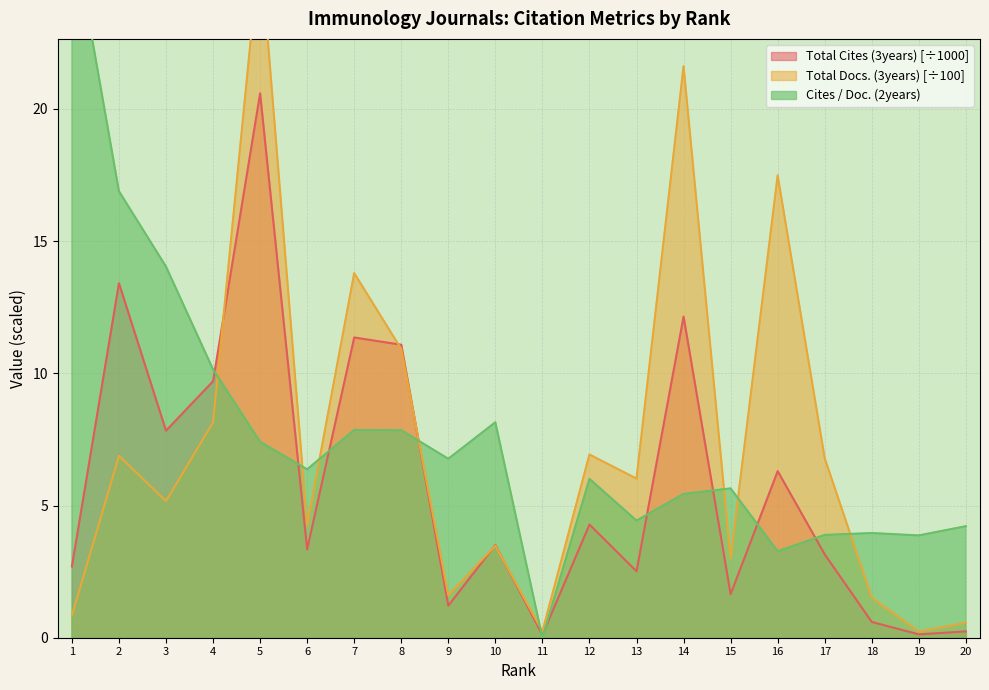

In Total Docs. (3years), how many points are higher than both neighbors (excluding endpoints)?

7